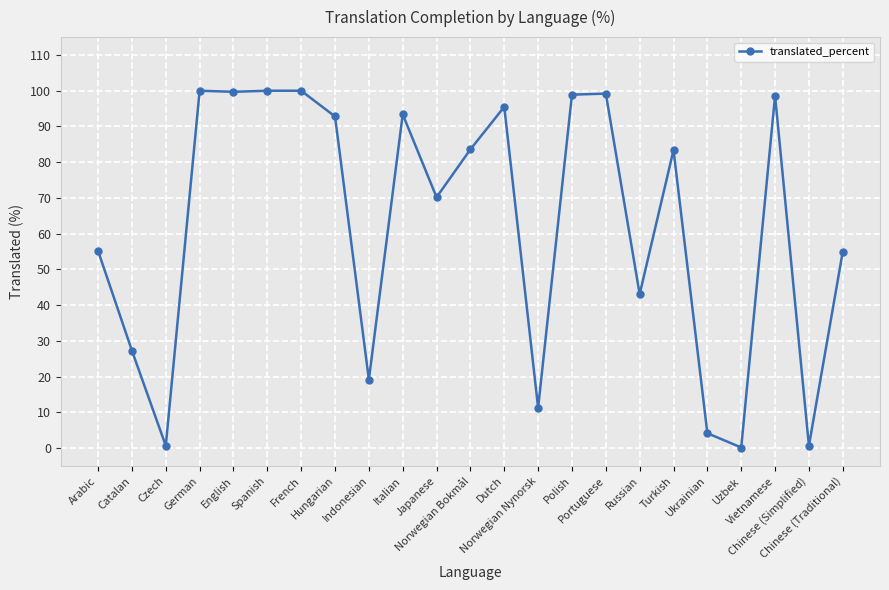

Where is the first local minimum?

Czech